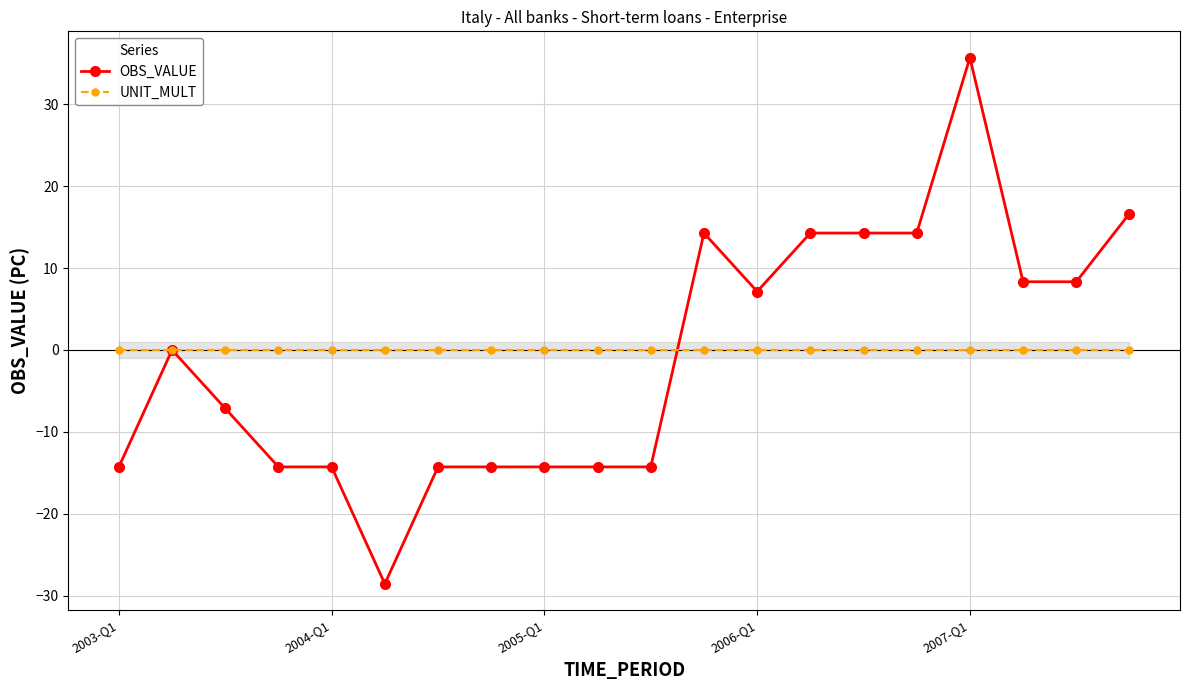

Rank the series by their average value, from lowest to highest.

OBS_VALUE, UNIT_MULT